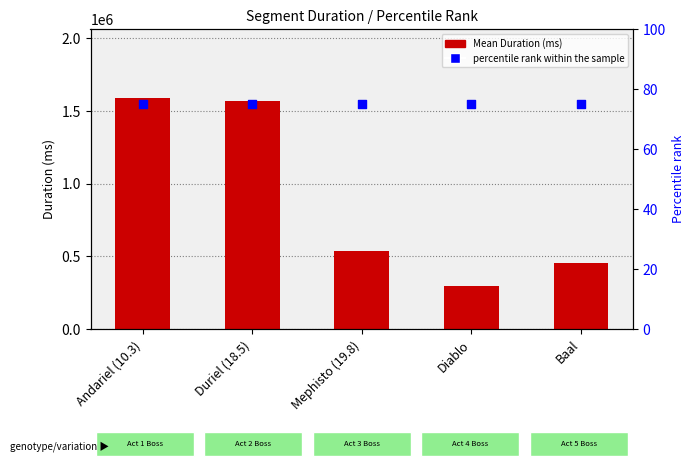

What are all the series names shown in the legend?

Mean Duration (ms), percentile rank within the sample